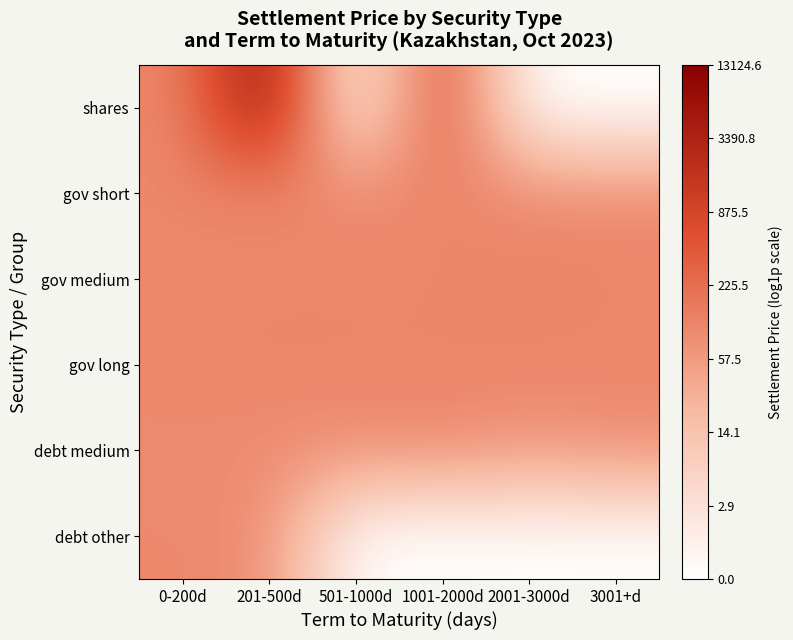

Rank the series at 0-200d from highest to lowest value.

shares, gov short, gov medium, gov long, debt other, debt medium